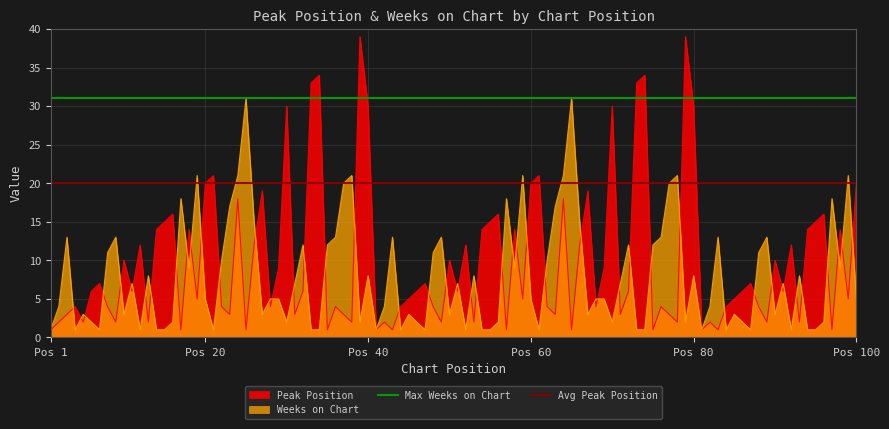

What is the value of the Avg Peak Position point at the 1st from the left?

20